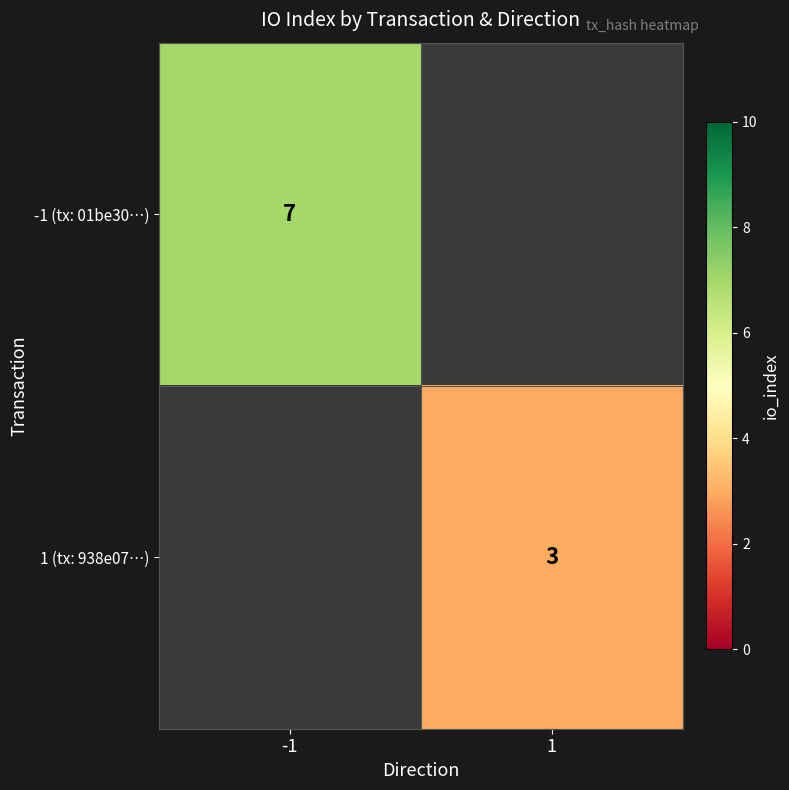

Is the value of 1 (tx: 938e07…) at 1 greater than the value of -1 (tx: 01be30…) at -1?

No